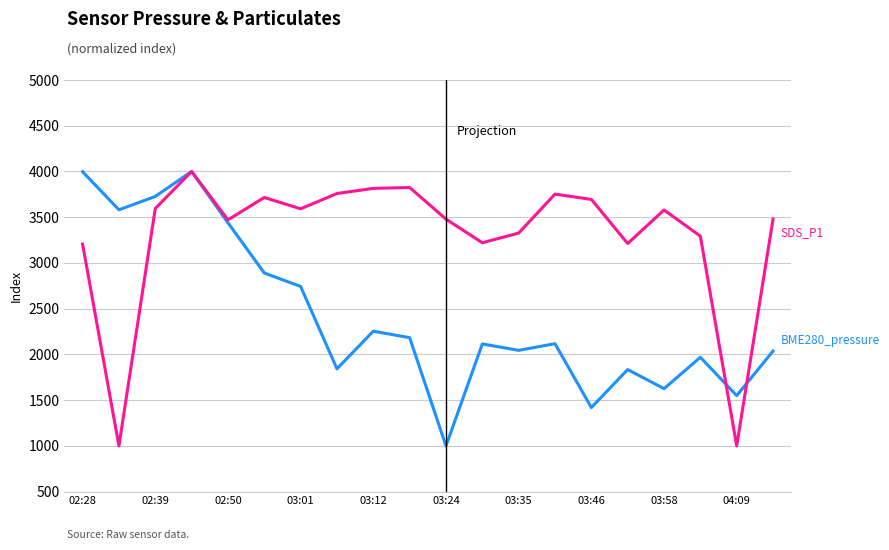

What is the maximum value shown in the chart?

4000.0